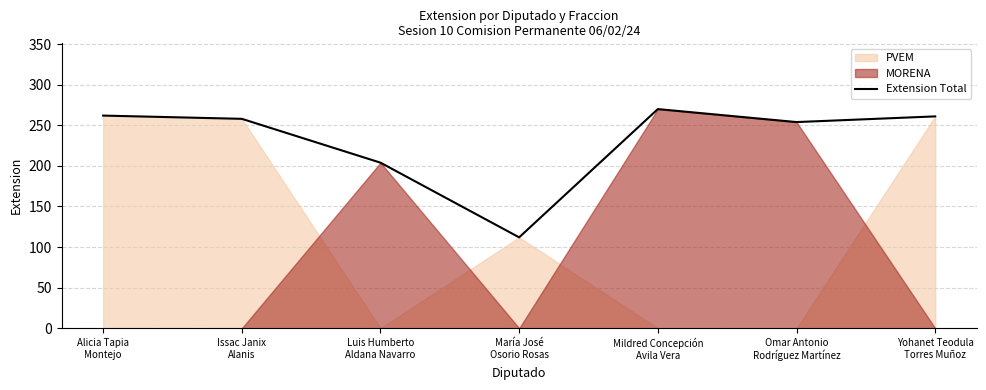

What is the ratio of the value at Luis Humberto
Aldana Navarro to the value at Mildred Concepción
Avila Vera?

0.8